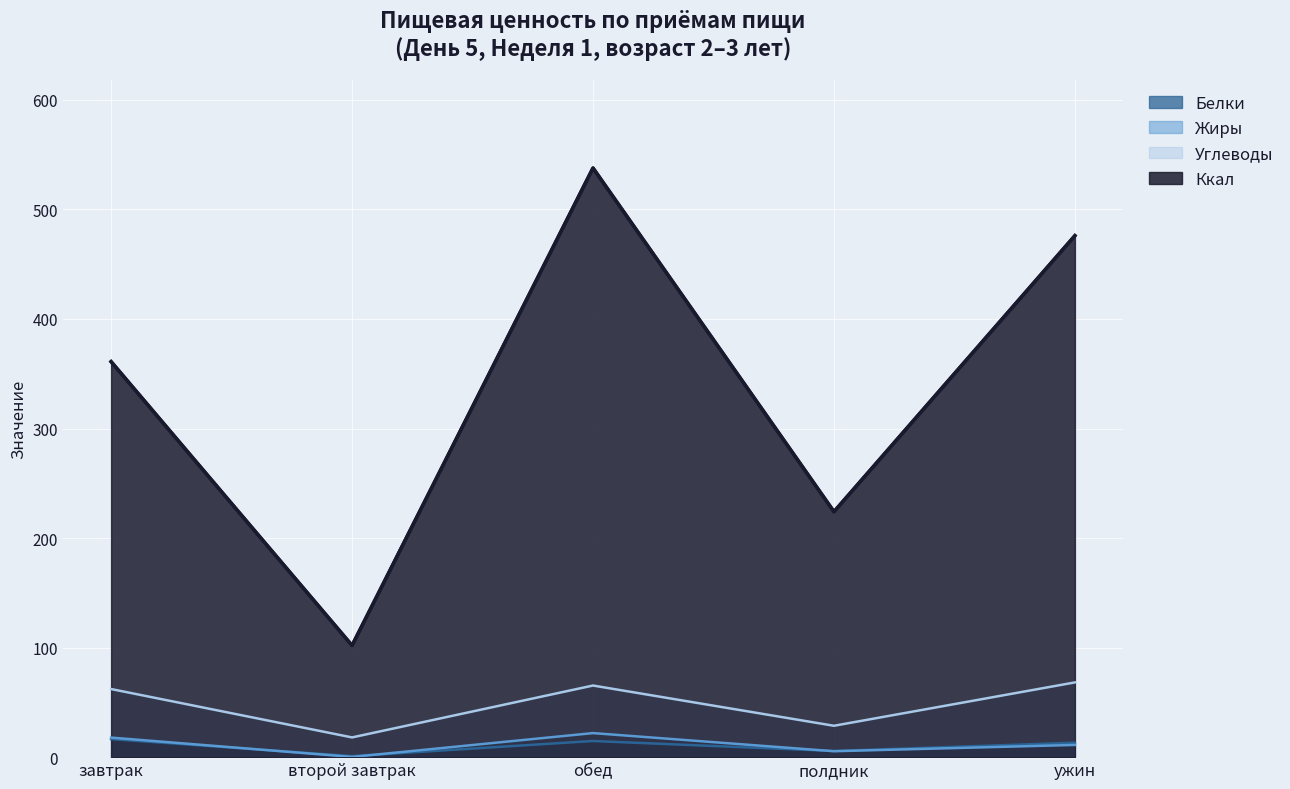

How many values in the Белки series exceed 13?

3